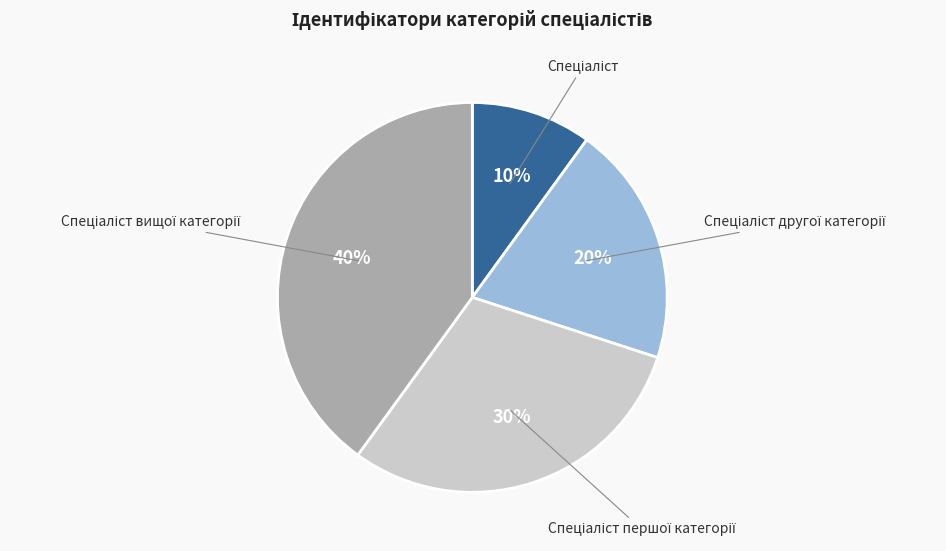

To the nearest percent, what is the average slice percentage?

25%